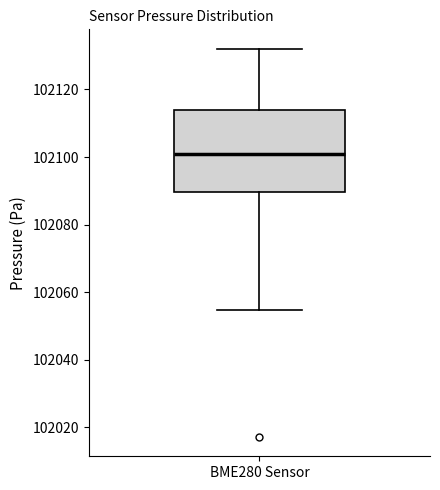

Transcribe this box plot: give where the median line is, the range the box spans, and where the two whiskers end, as read against the y-axis. The values are not printed on the chart, so give them approximately, as read against the axis.

median 102102, box 102090 to 102114, whiskers 102054 to 102132